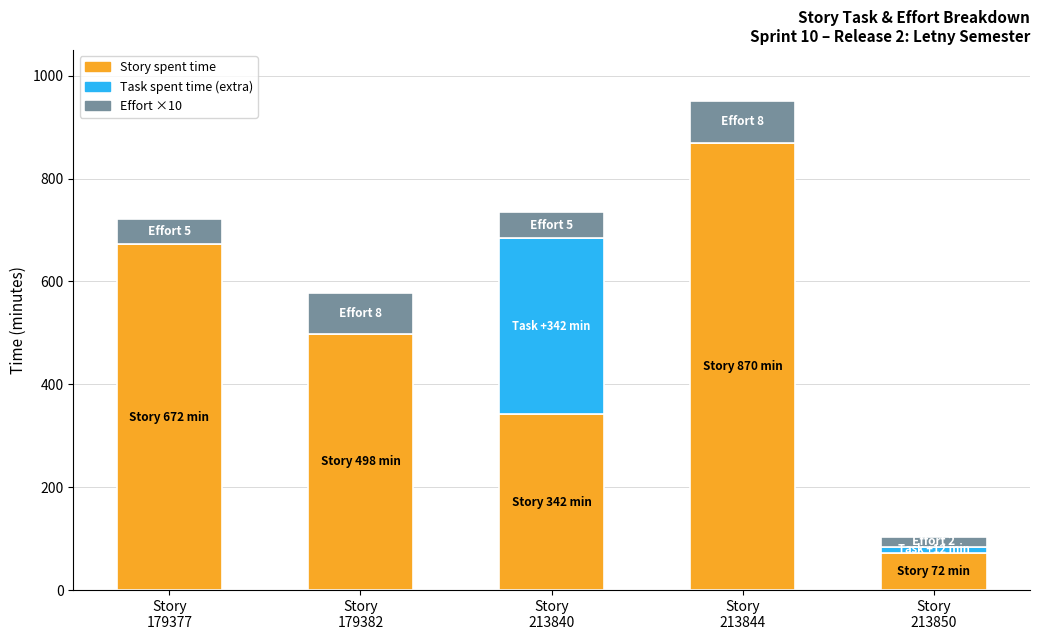

What is the highest value of the Story spent time series?

870